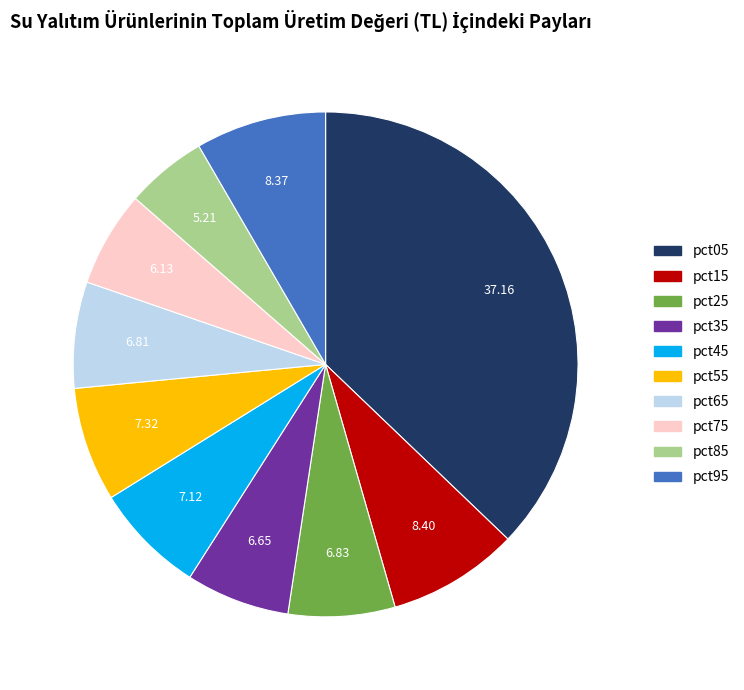

Is there a majority slice in this chart?

No